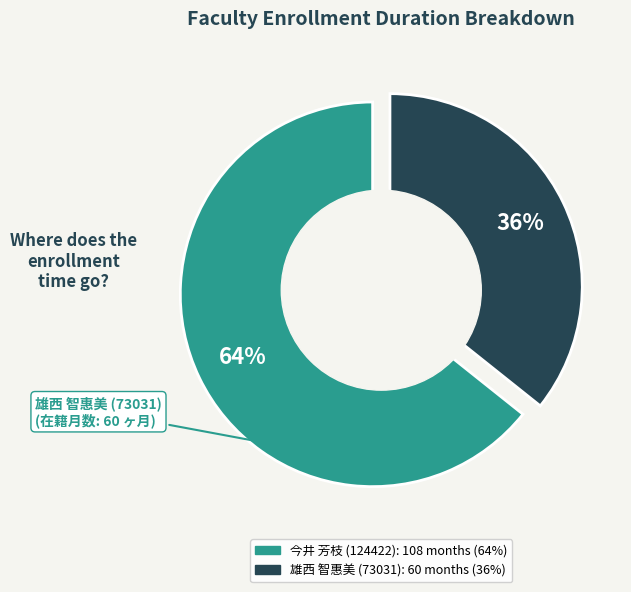

How much of the chart is everything except 雄西 智惠美 (73031)?

64.3%